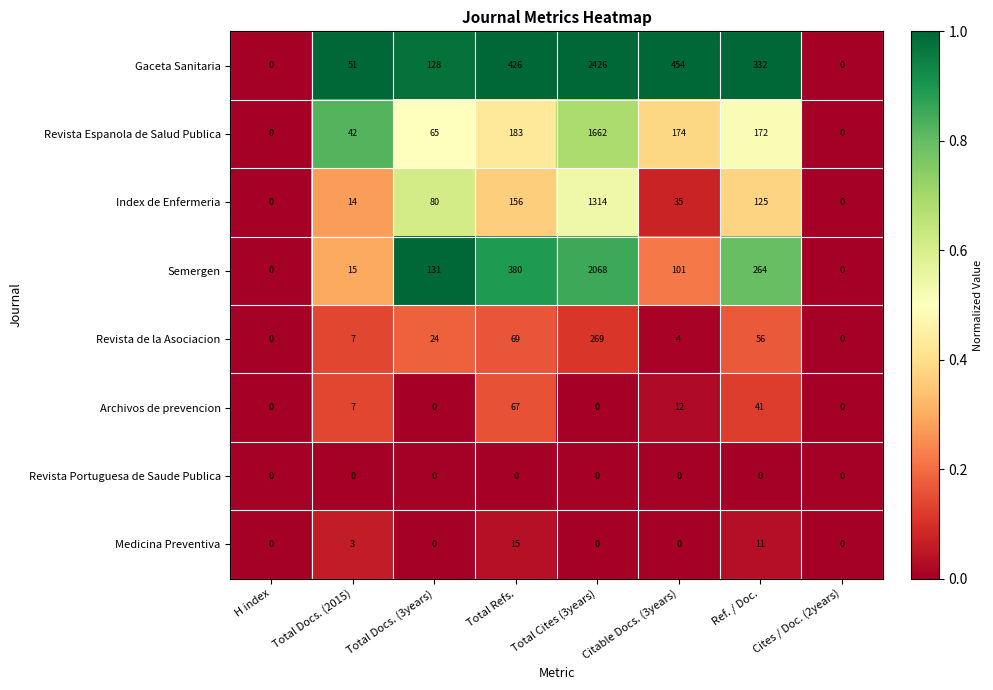

What is the average value of the Medicina Preventiva series?

4